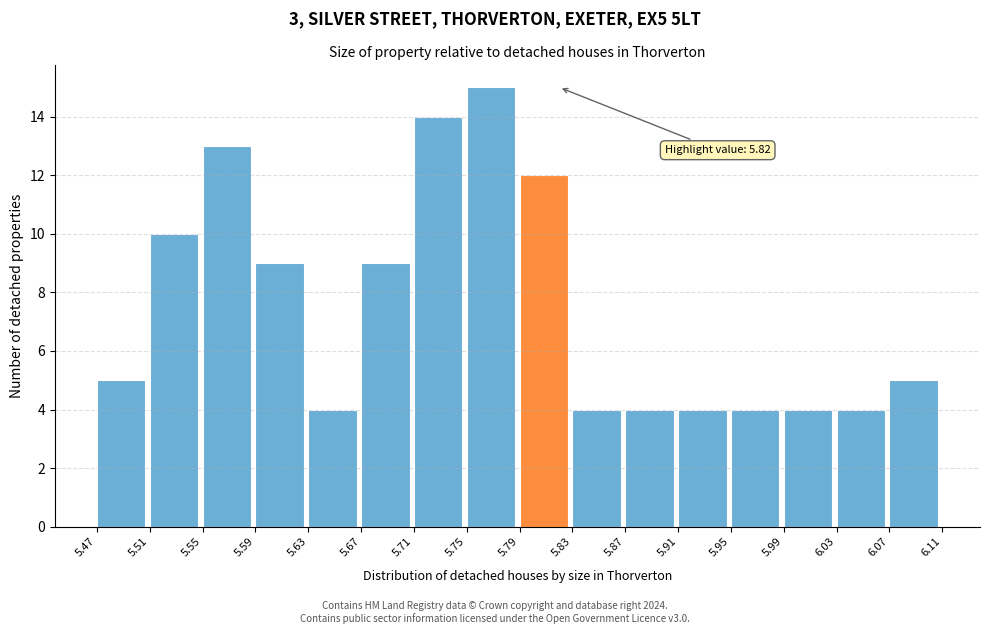

Which range on the x-axis has the tallest bar?

5.75 to 5.79